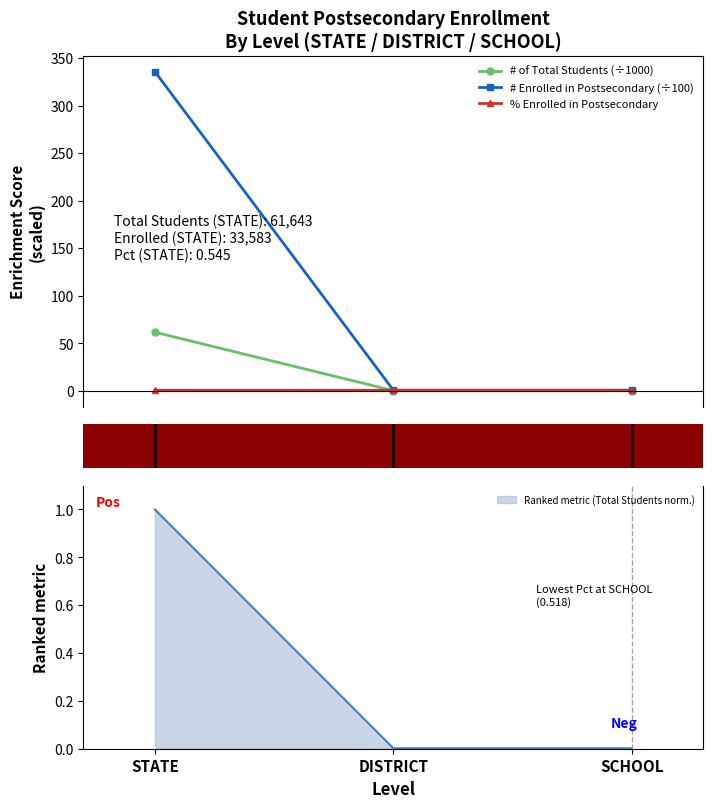

What position from the left is SCHOOL?

3